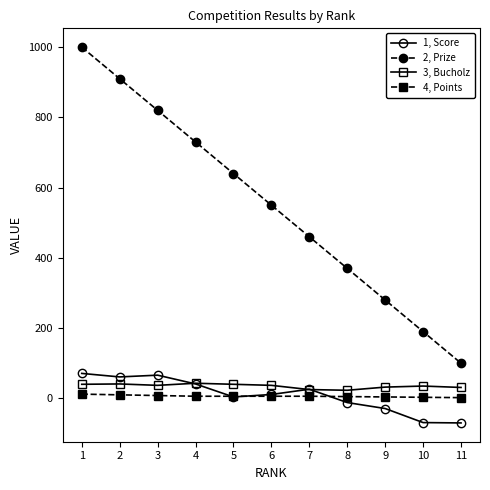

What is the smallest value displayed?

-70